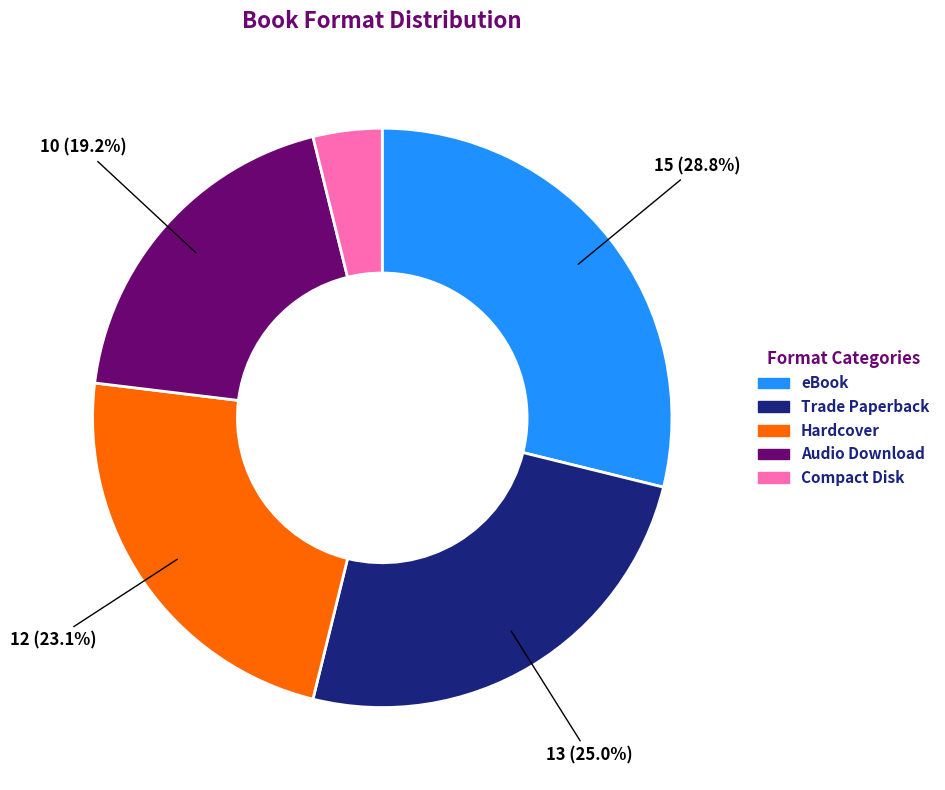

True or false: Hardcover accounts for 23% of the total.

True